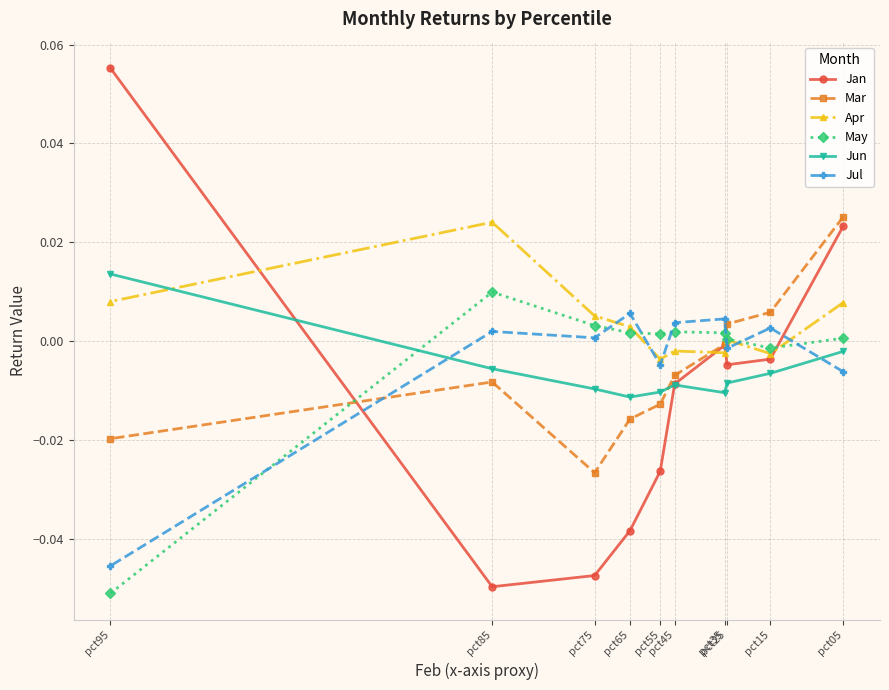

How many positive values does the Jun series have?

1